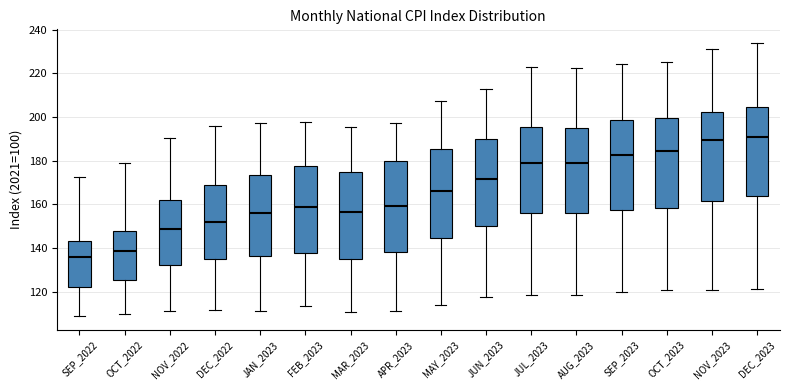

Reading left to right, transcribe this box plot: for each box, give where its median line is, the range the box spans, and where its two whiskers end, as read against the y-axis. The values are not printed on the chart, so give them approximately, as read against the axis.

SEP_2022: median 136, box 122 to 142, whiskers 108 to 172
OCT_2022: median 138, box 126 to 148, whiskers 110 to 178
NOV_2022: median 148, box 132 to 162, whiskers 110 to 190
DEC_2022: median 152, box 134 to 170, whiskers 112 to 196
JAN_2023: median 156, box 136 to 174, whiskers 112 to 198
FEB_2023: median 158, box 138 to 178, whiskers 114 to 198
MAR_2023: median 156, box 134 to 176, whiskers 110 to 196
APR_2023: median 160, box 138 to 180, whiskers 112 to 198
MAY_2023: median 166, box 144 to 186, whiskers 114 to 208
JUN_2023: median 172, box 150 to 190, whiskers 118 to 212
JUL_2023: median 180, box 156 to 196, whiskers 118 to 222
AUG_2023: median 178, box 156 to 196, whiskers 118 to 222
SEP_2023: median 182, box 158 to 198, whiskers 120 to 224
OCT_2023: median 184, box 158 to 200, whiskers 120 to 226
NOV_2023: median 190, box 162 to 202, whiskers 120 to 232
DEC_2023: median 190, box 164 to 204, whiskers 120 to 234